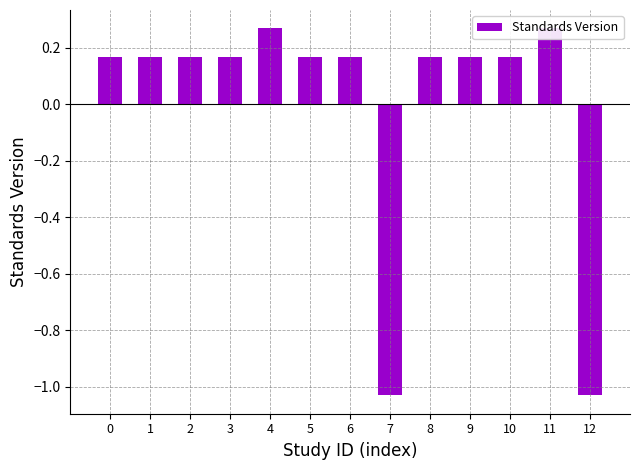

Count the values in the range 0 to 1.

11